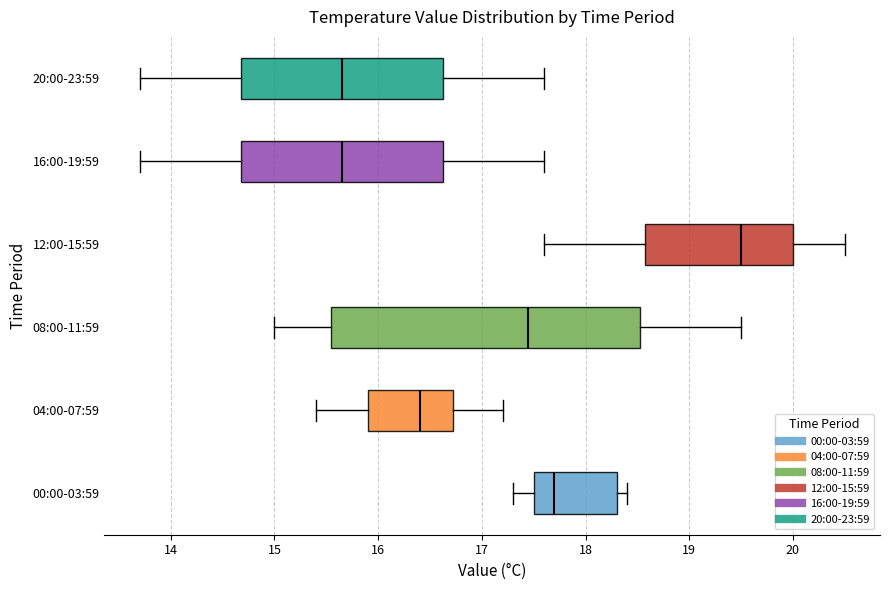

Comparing the boxes themselves (not the whiskers), which one is the widest?

08:00-11:59